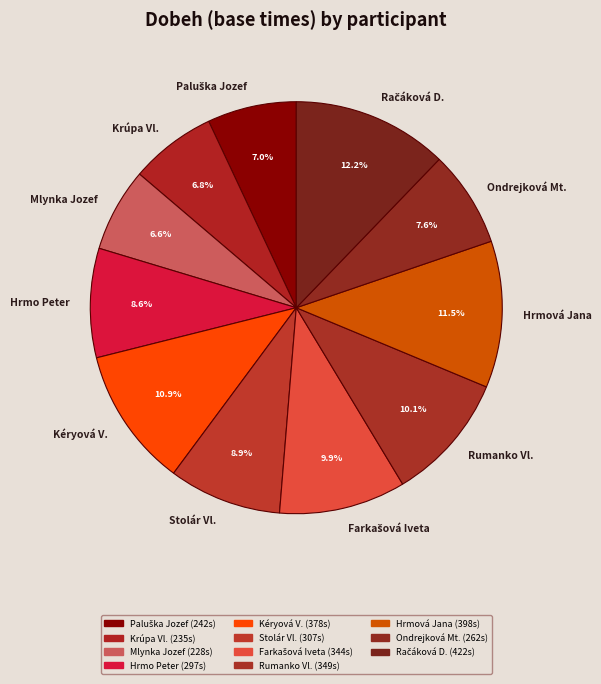

How much of the chart is everything except Krúpa Vl.?

93.2%